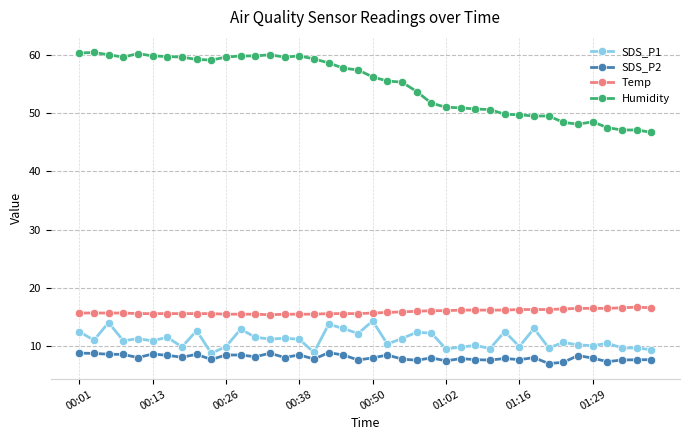

What is the difference between the maximum and minimum values in the Temp series?

1.3